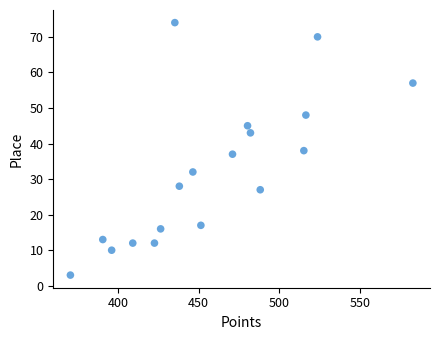

What is the range of Y values (max minus min)?

71